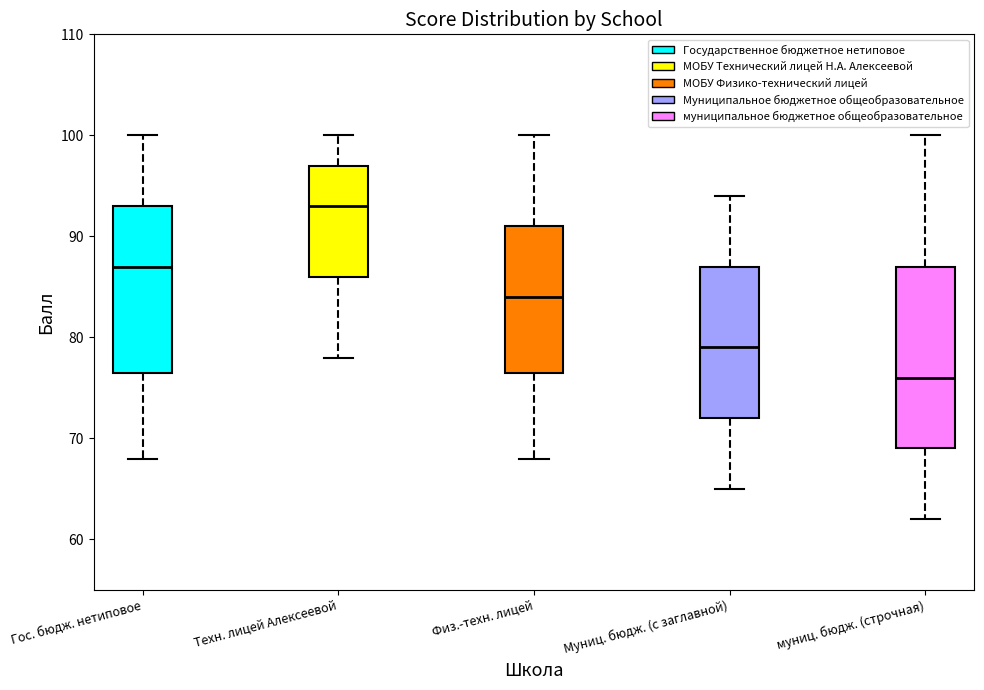

Where does the upper whisker of the box for Техн. лицей Алексеевой end on the y-axis? The values are not printed on the chart, so give them approximately, as read against the axis.

100